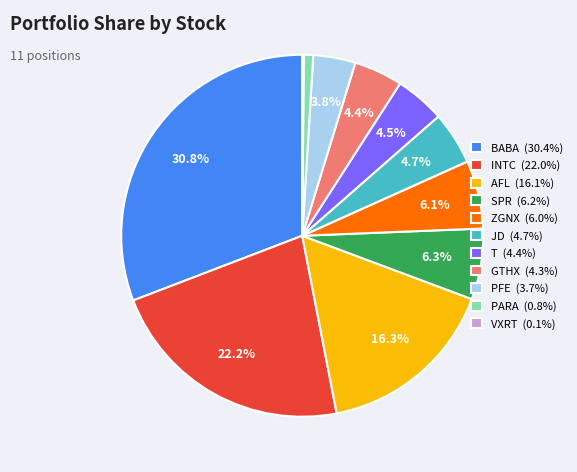

To the nearest percent, what is the difference between the largest and smallest slice percentages?

31%